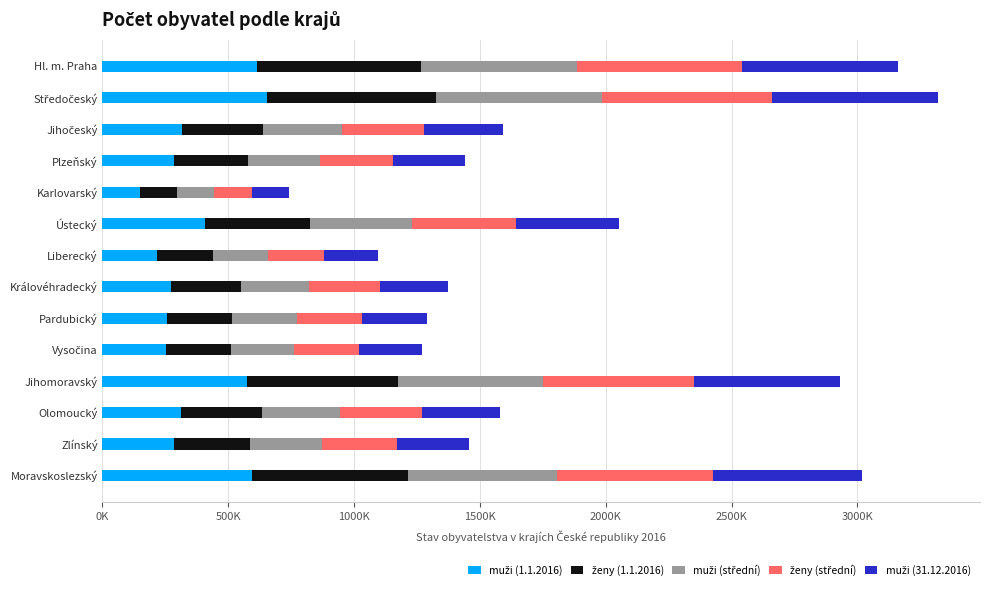

What is the average value of the muži (střední) series?

370929